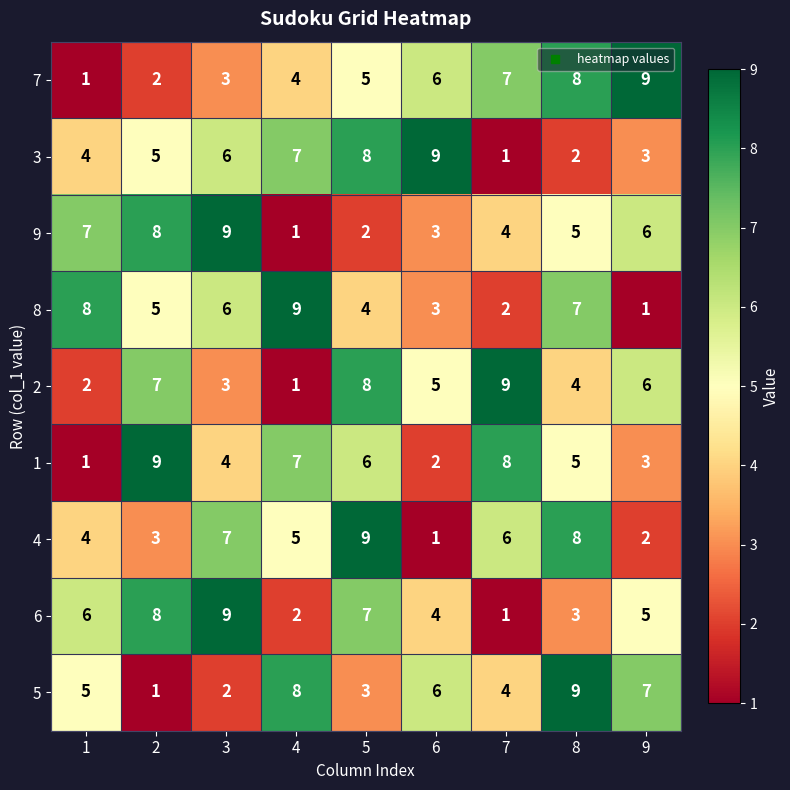

How many data points in 7 are less than 5?

4